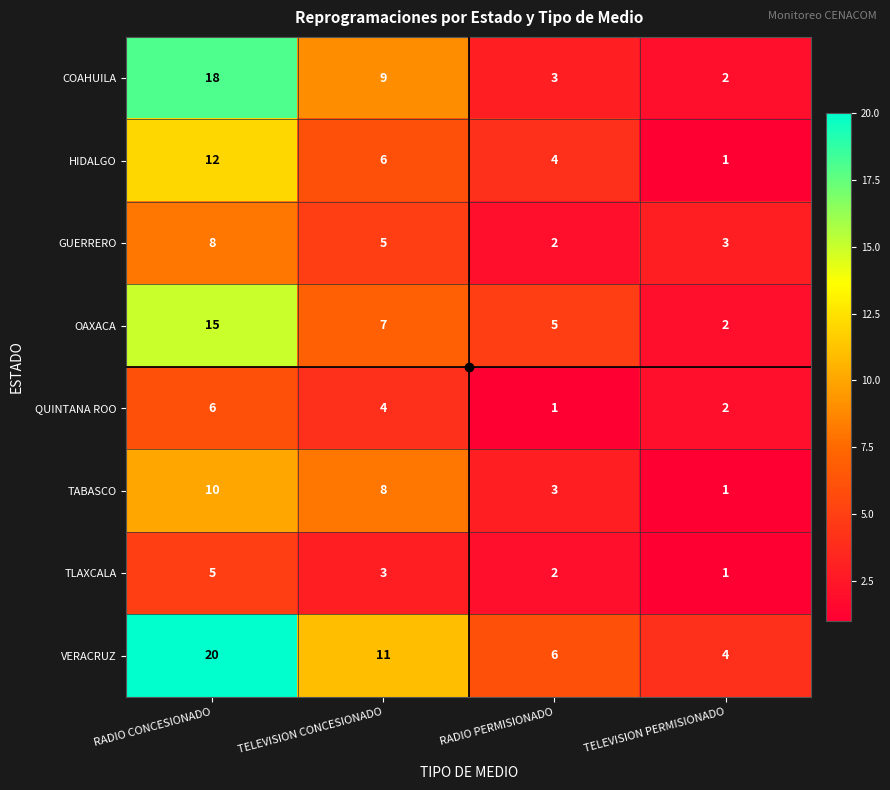

Which series has the largest total across all categories?

VERACRUZ